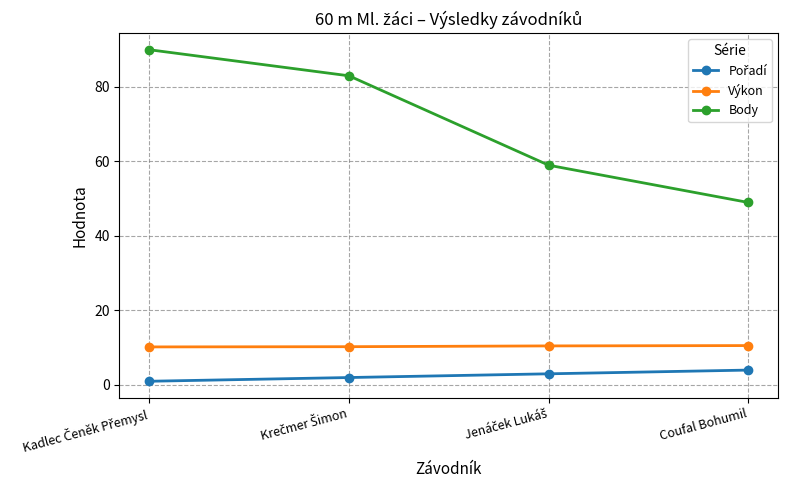

True or false: Body has more than 1 points higher than both neighbors.

False